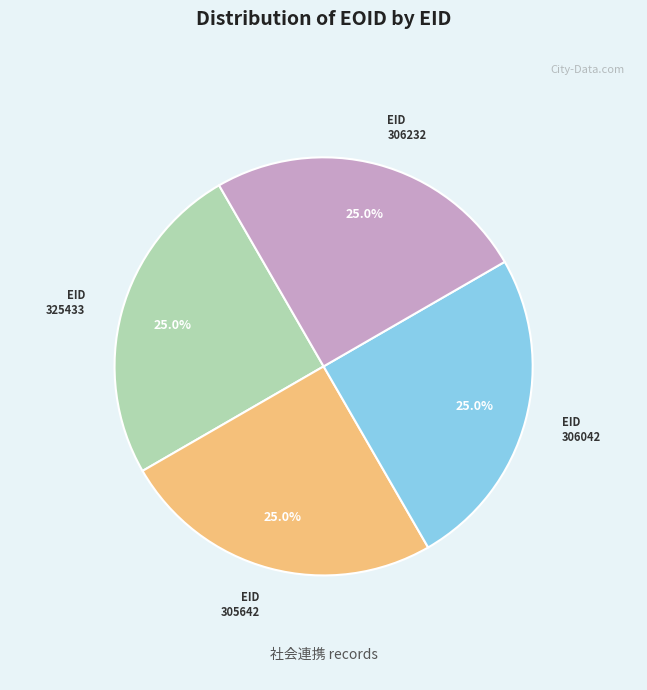

Approximately how many times larger is the value at 306042 compared to 305642?

1.0